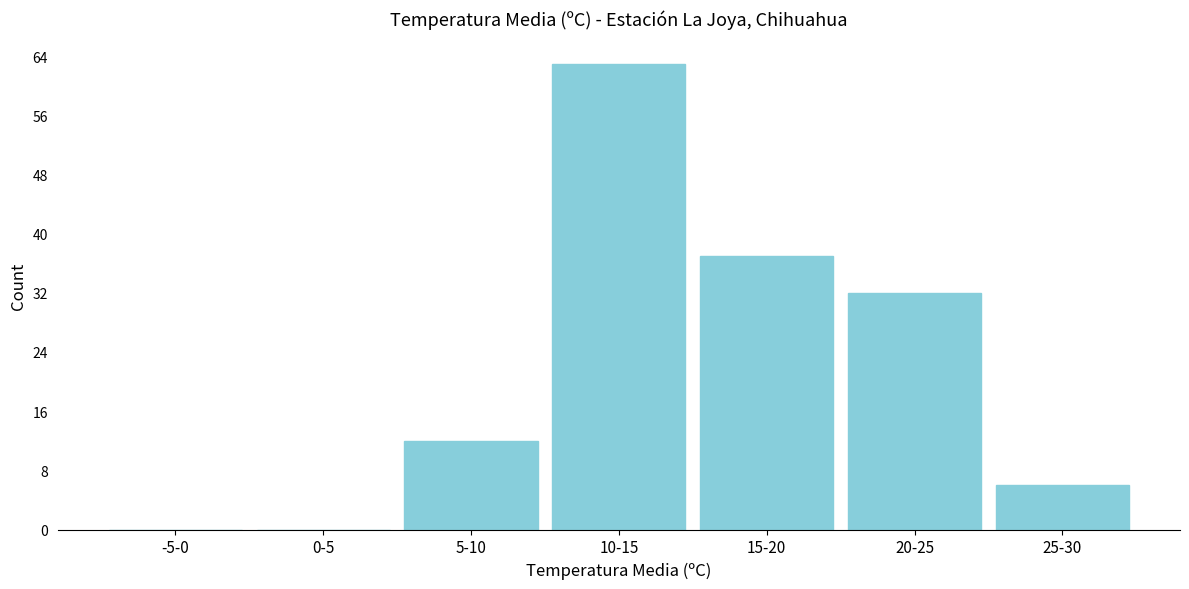

Reading left to right, extract all data points from this chart.

-5-0=0	0-5=0	5-10=12	10-15=63	15-20=37	20-25=32	25-30=6